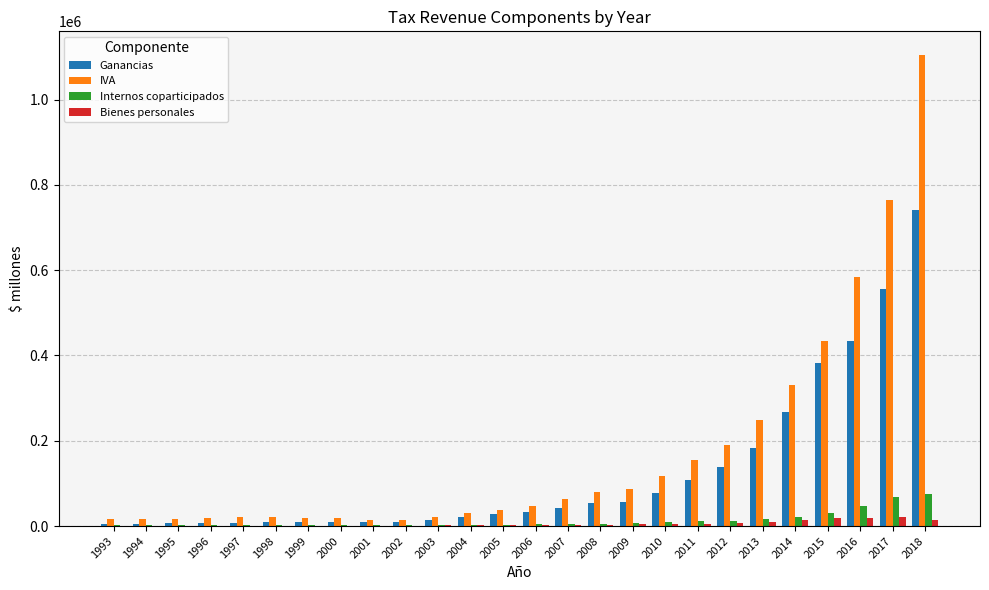

Which series has the largest total across all categories?

IVA